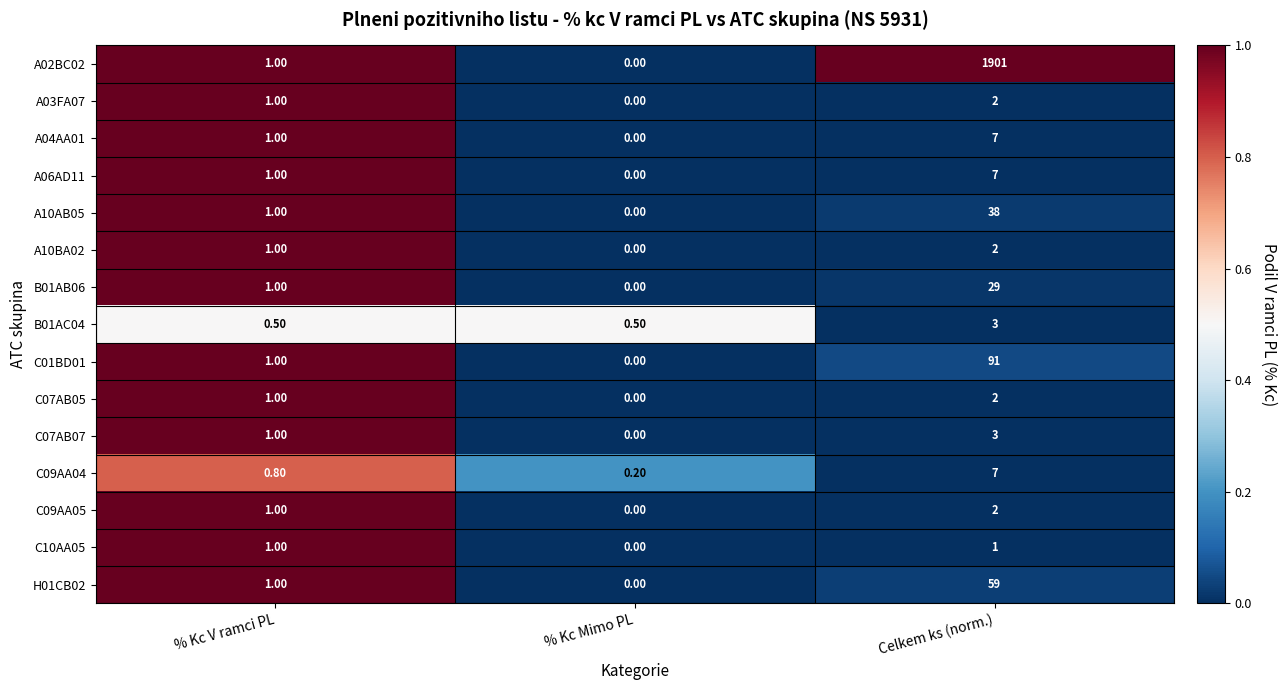

List the labels in order of H01CB02 value, smallest first.

% Kc Mimo PL, % Kc V ramci PL, Celkem ks (norm.)